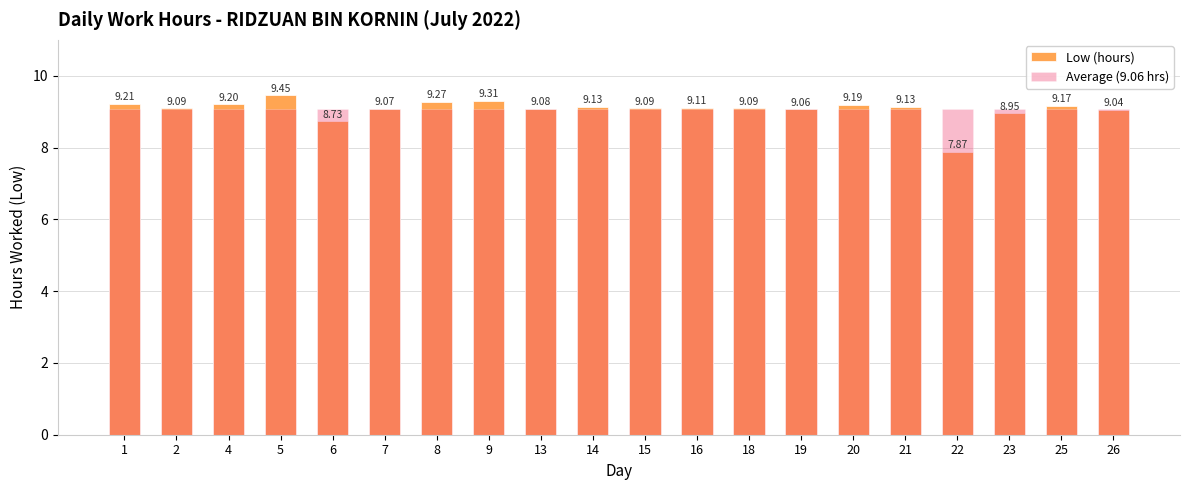

What is the difference between the maximum and minimum values in the Low (hours) series?

1.6